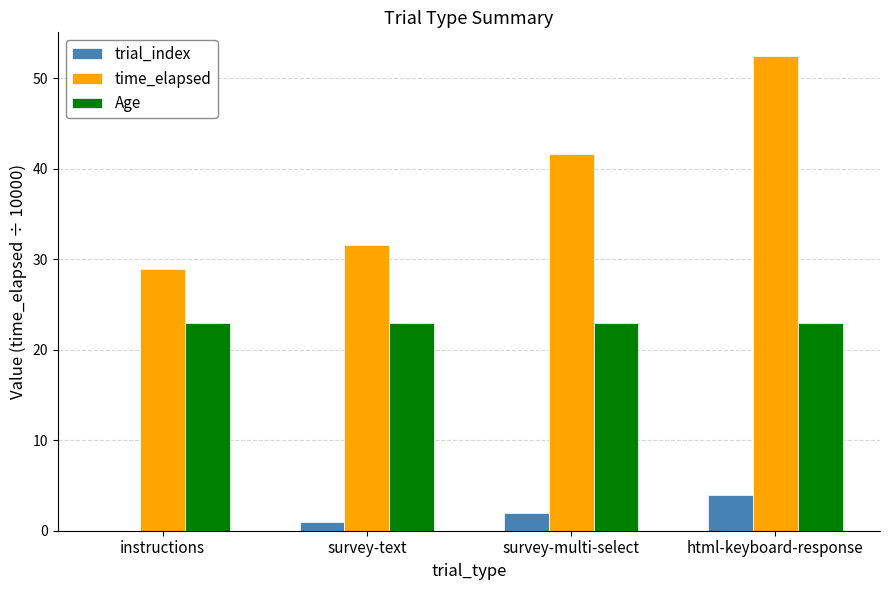

At which category does the chart reach its peak across all series?

html-keyboard-response